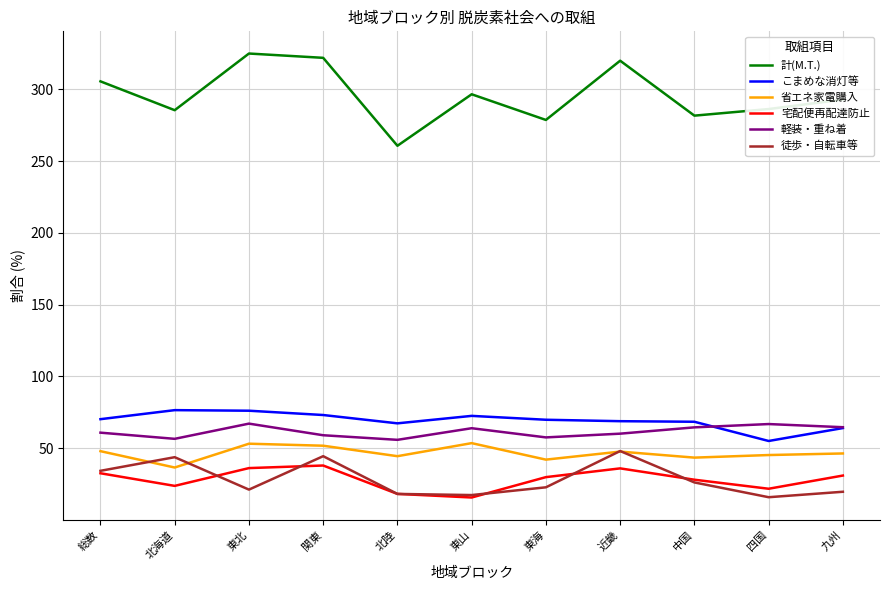

At which label is 計(M.T.) closest to 292?

九州